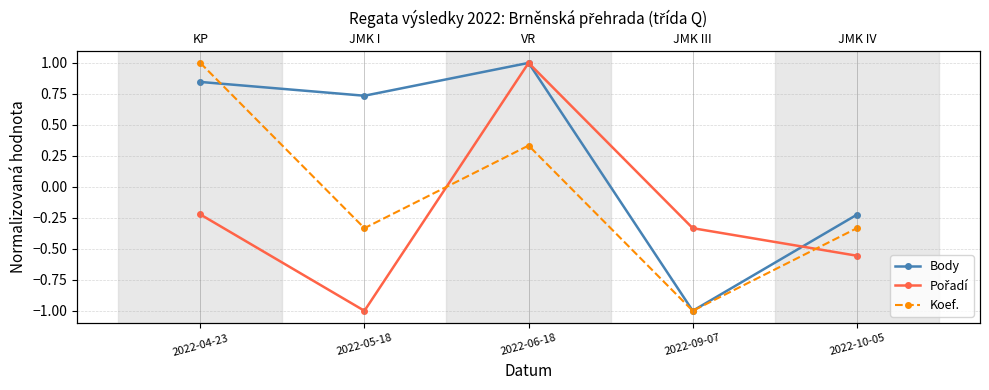

At which label is Pořadí closest to 0?

2022-04-23